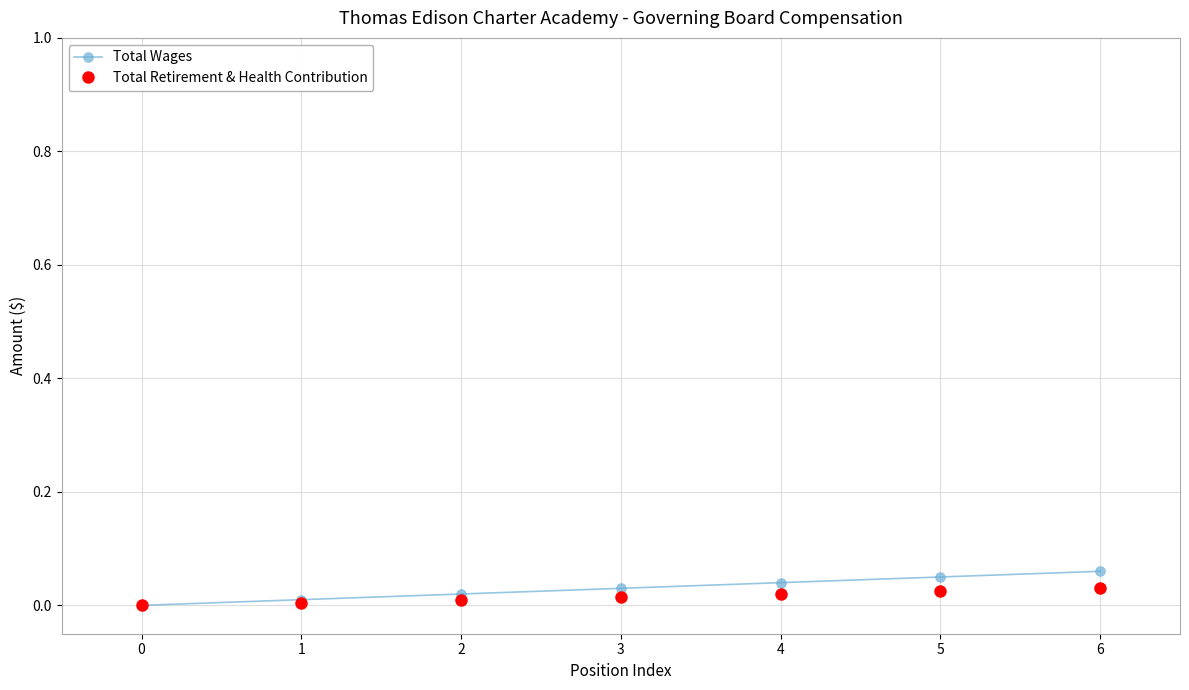

How many data points in Total Wages are above 0?

6